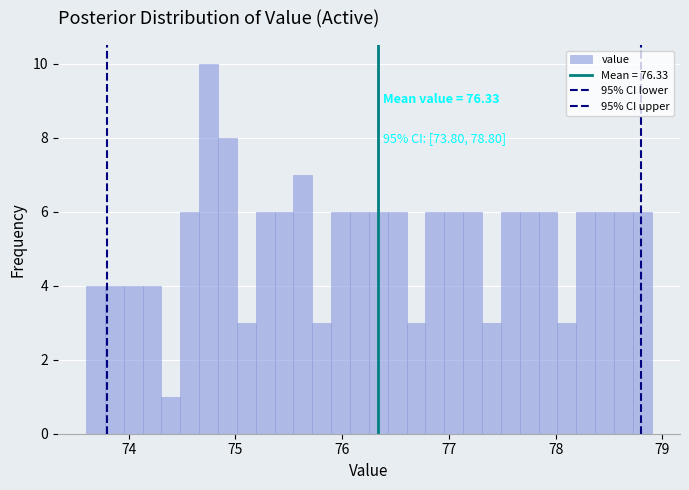

Read against the x-axis, roughly where is the centre of the tallest bar?

74.7